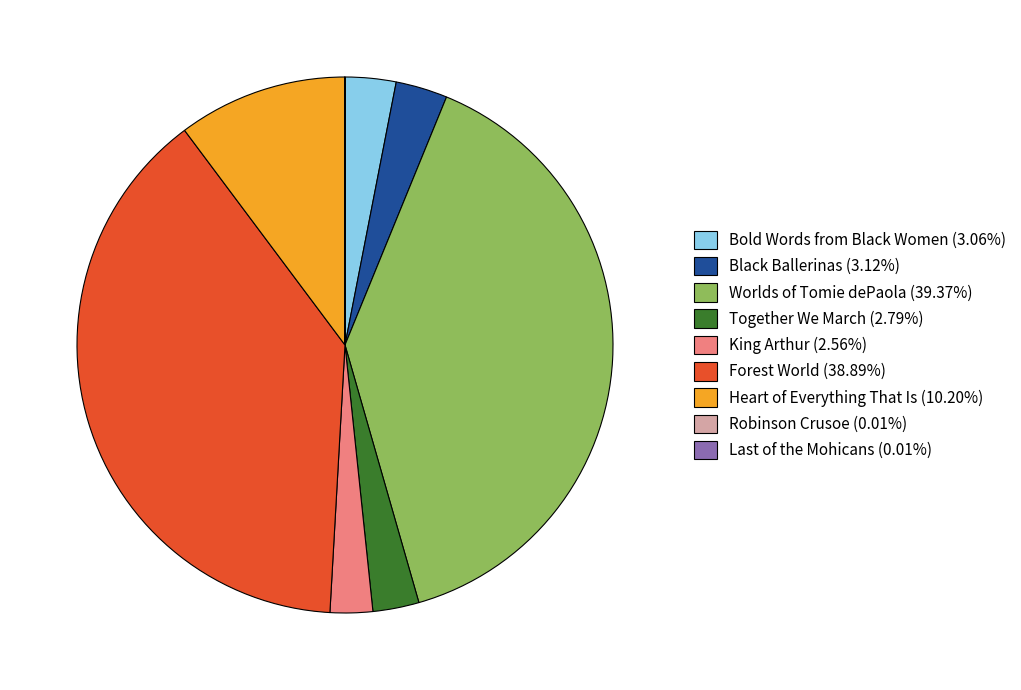

Does any single category account for the majority?

No